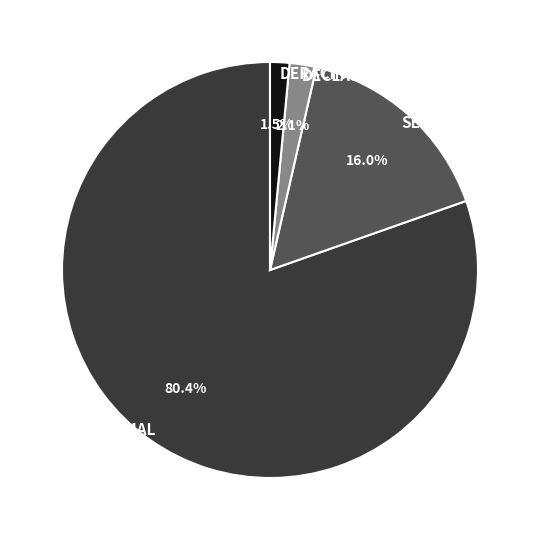

Is there any slice that represents more than half of the pie?

Yes